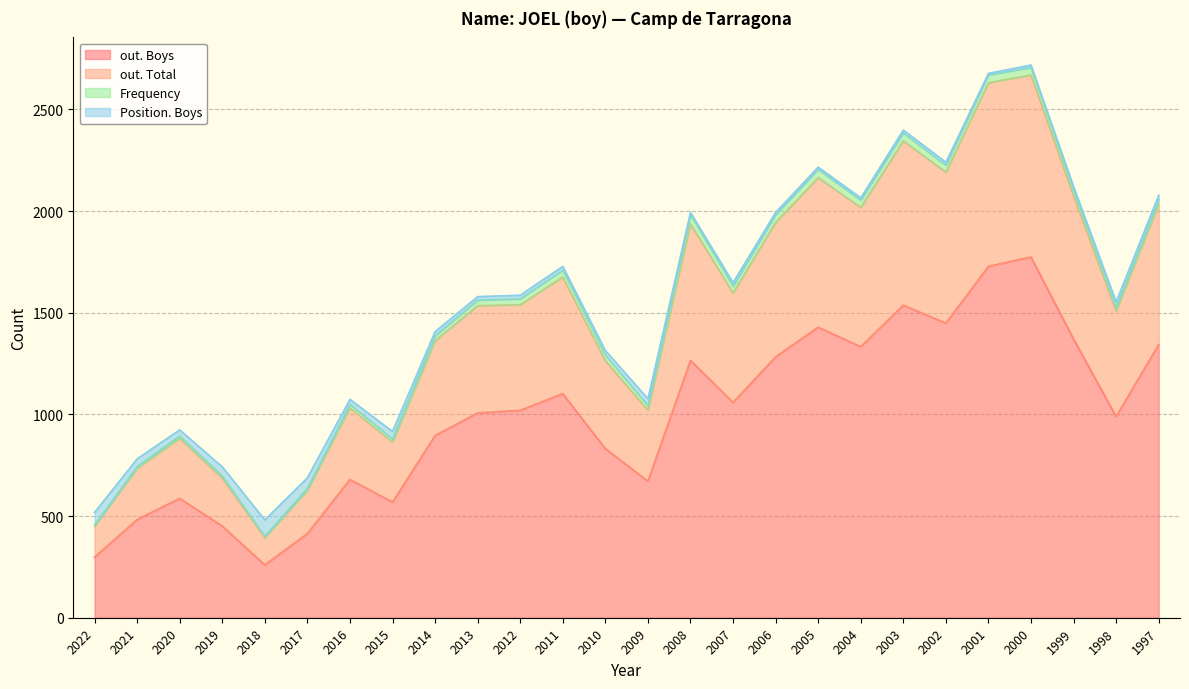

What is the total value across all series at 2018?

481